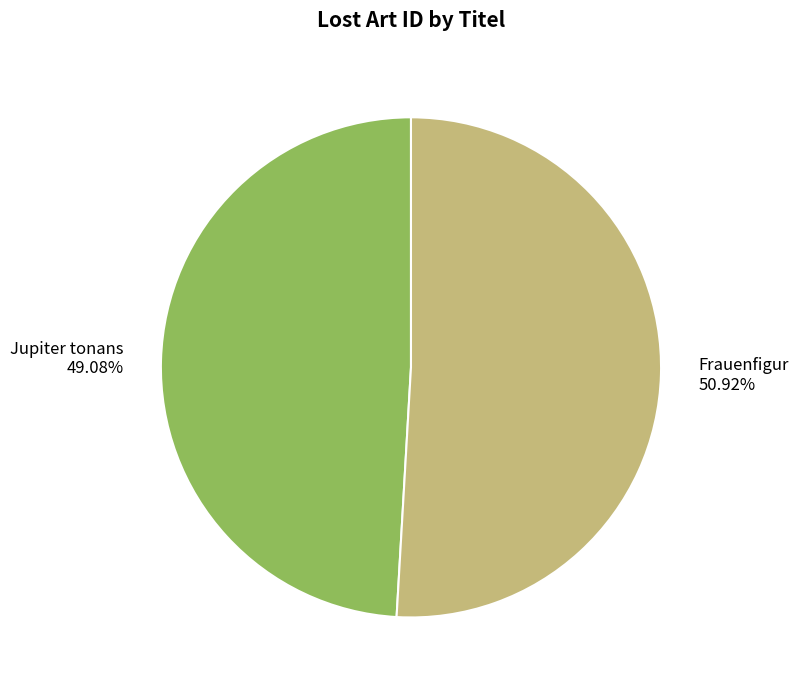

To the nearest percent, what is the combined percentage of Jupiter tonans and Frauenfigur?

100%